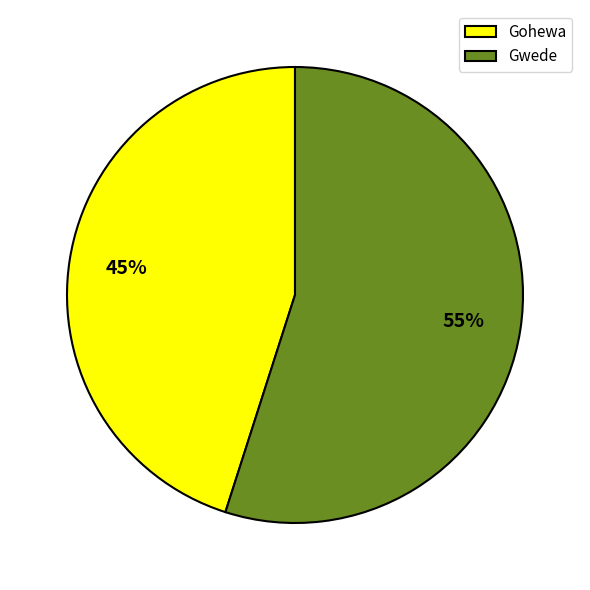

What percentage is the Gohewa slice, to the nearest percent?

45%